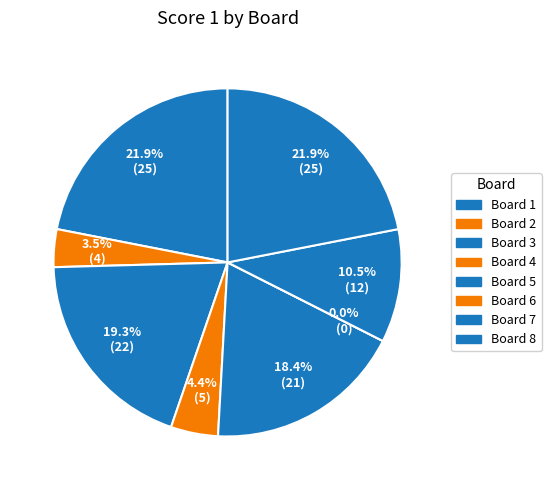

Is the sum of 4 and 7 greater than half?

No